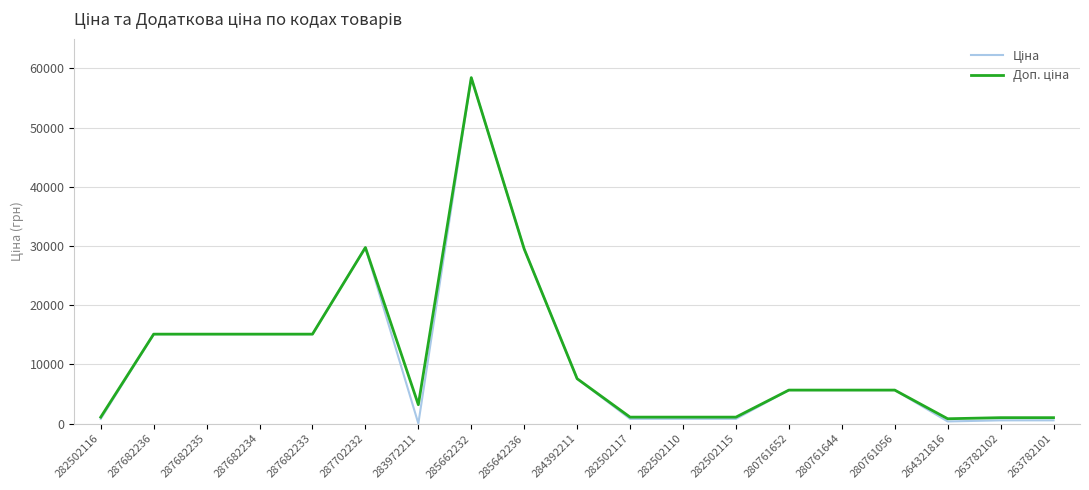

Which category has the highest value across all series?

285662232